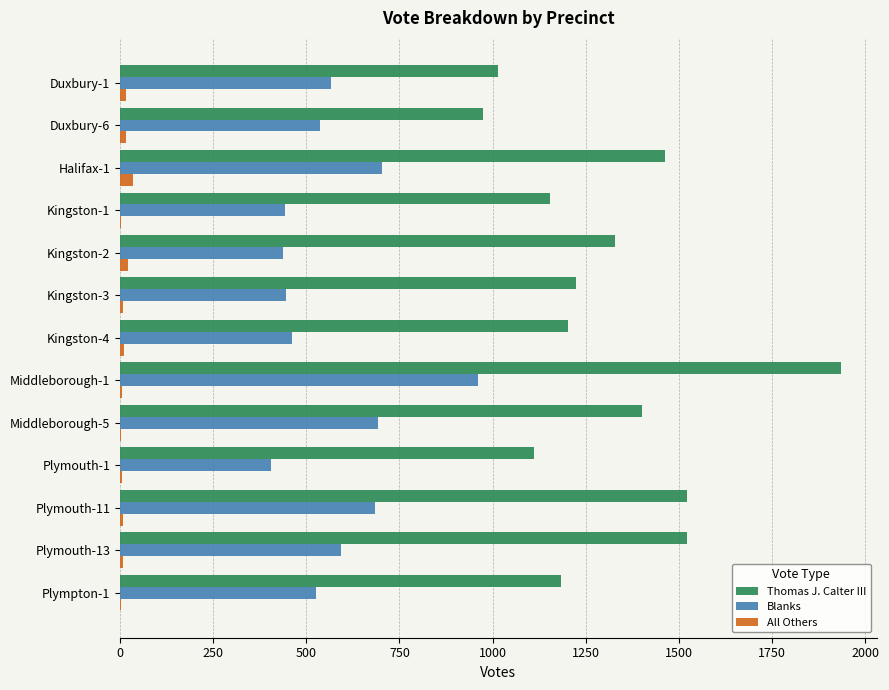

Which category has the highest value in the Blanks series?

Middleborough-1